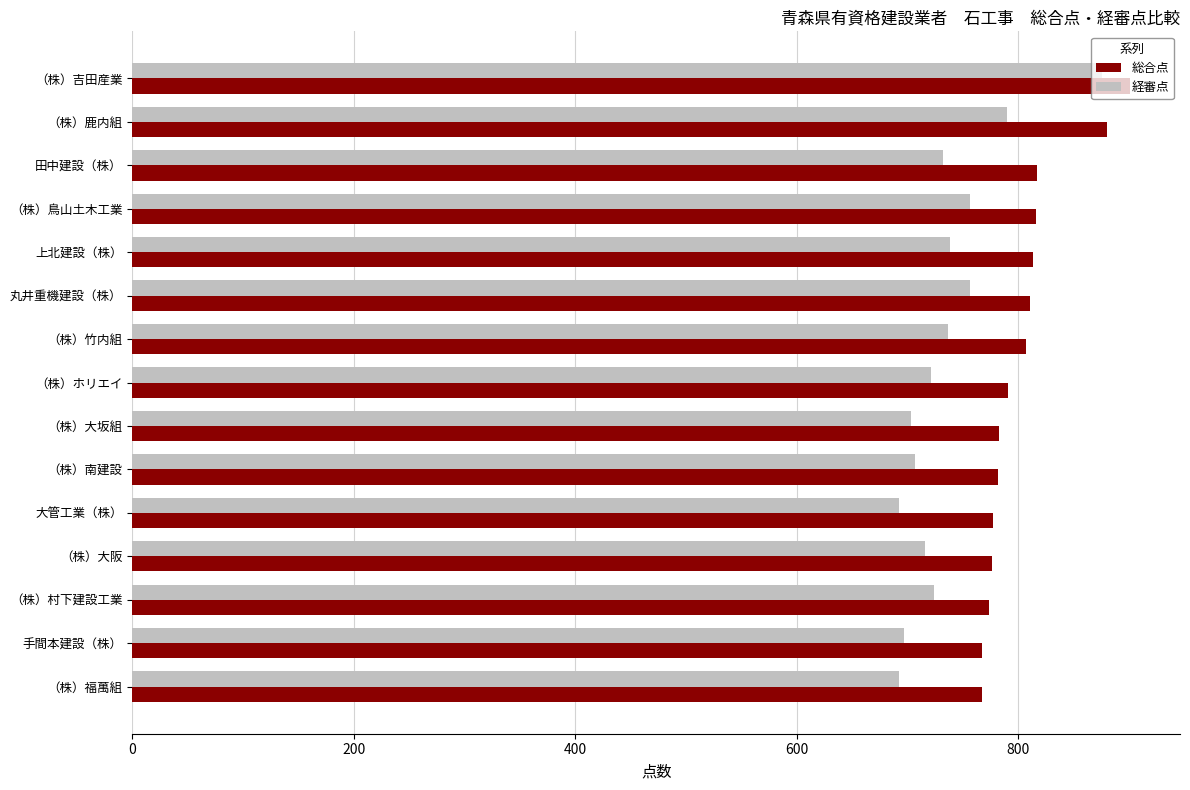

Which series has the largest range (max minus min)?

経審点